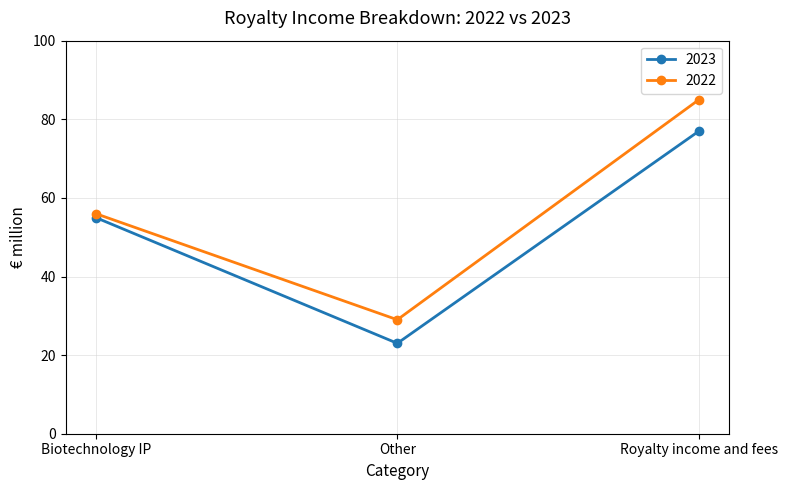

What is the value of the 2022 point at the 1st from the left?

56